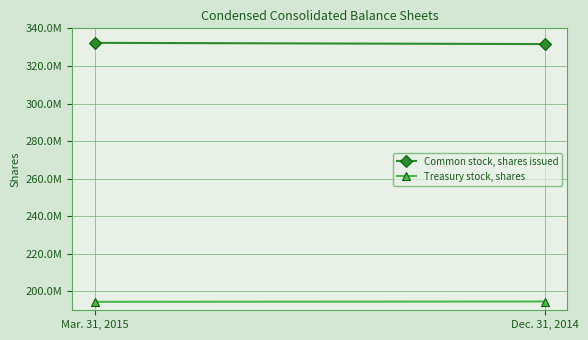

True or false: Common stock, shares issued has a value of 107015070 at Mar. 31, 2015.

False